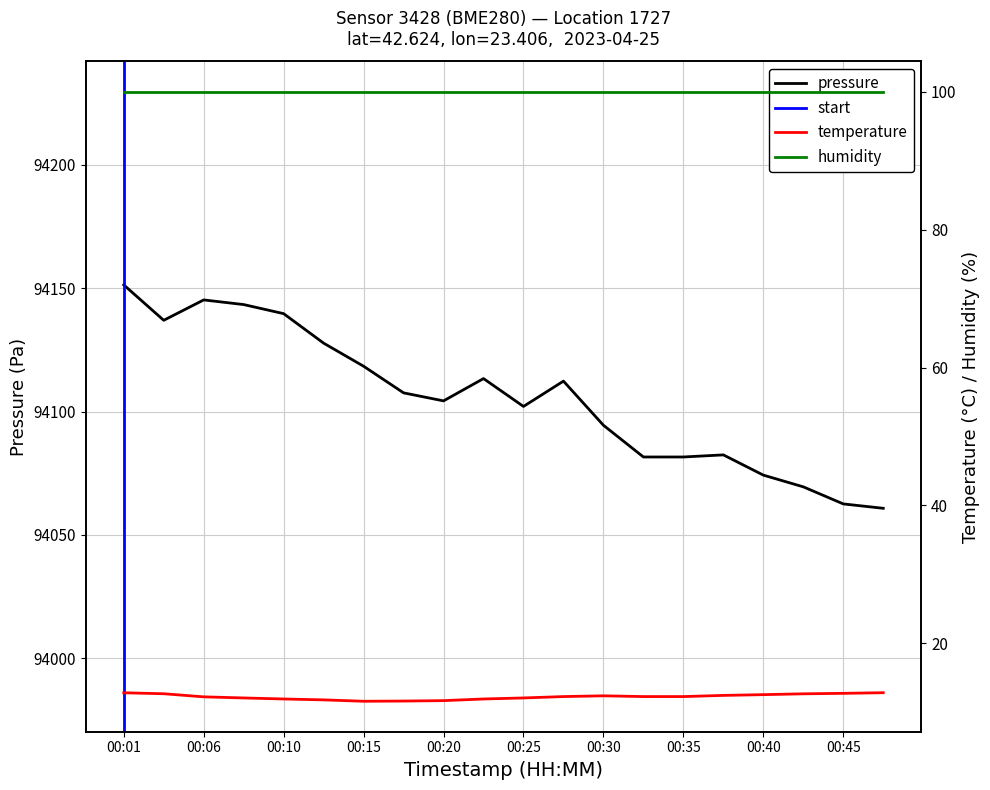

Is it true that temperature equals 18.8 at 00:20?

False